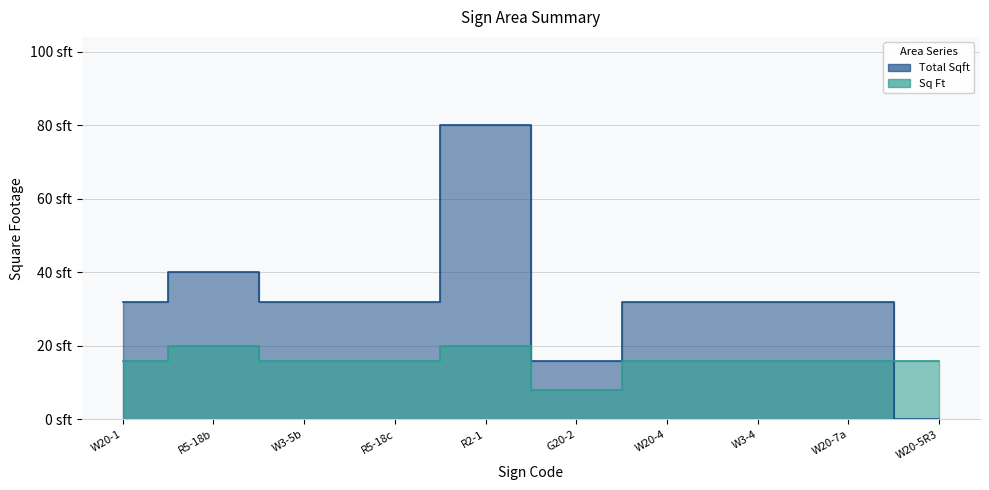

How many series are shown in this chart?

2